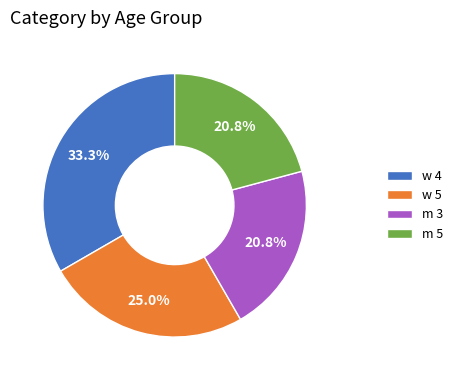

What is the largest slice in the pie chart?

w 4